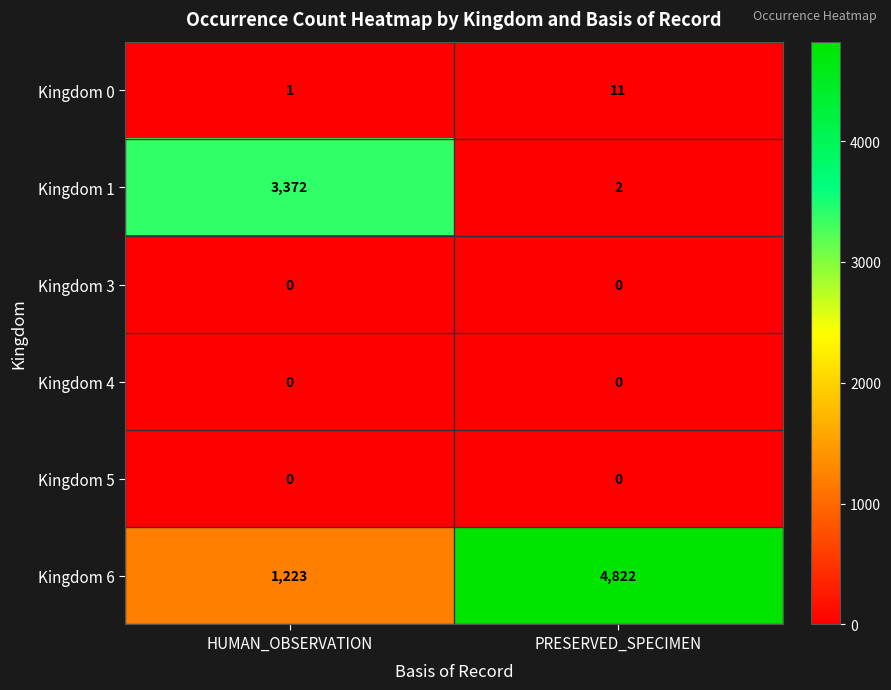

What is the sum of the Kingdom 6 values at PRESERVED_SPECIMEN and HUMAN_OBSERVATION?

6045